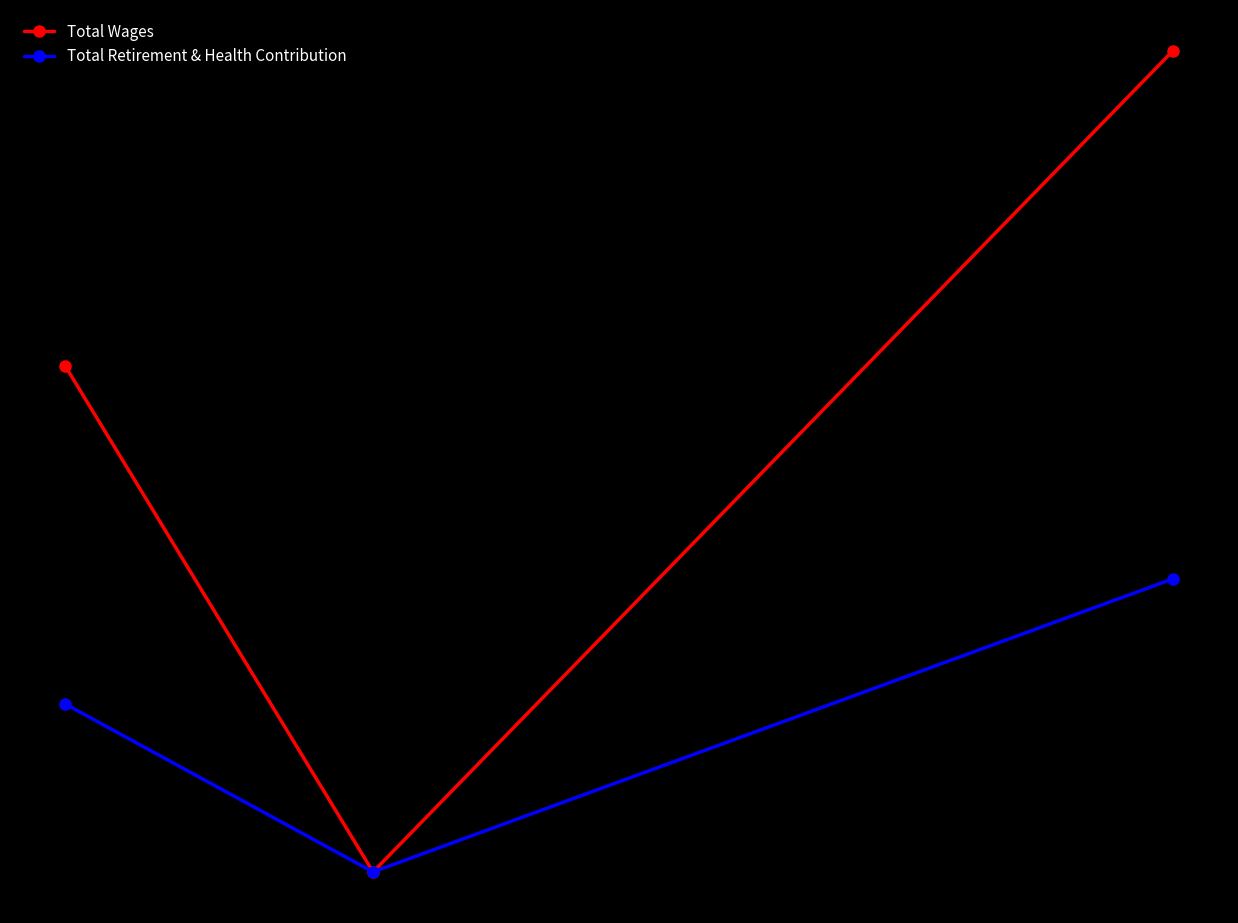

Rank the series by their maximum value, from highest to lowest.

Total Wages, Total Retirement & Health Contribution